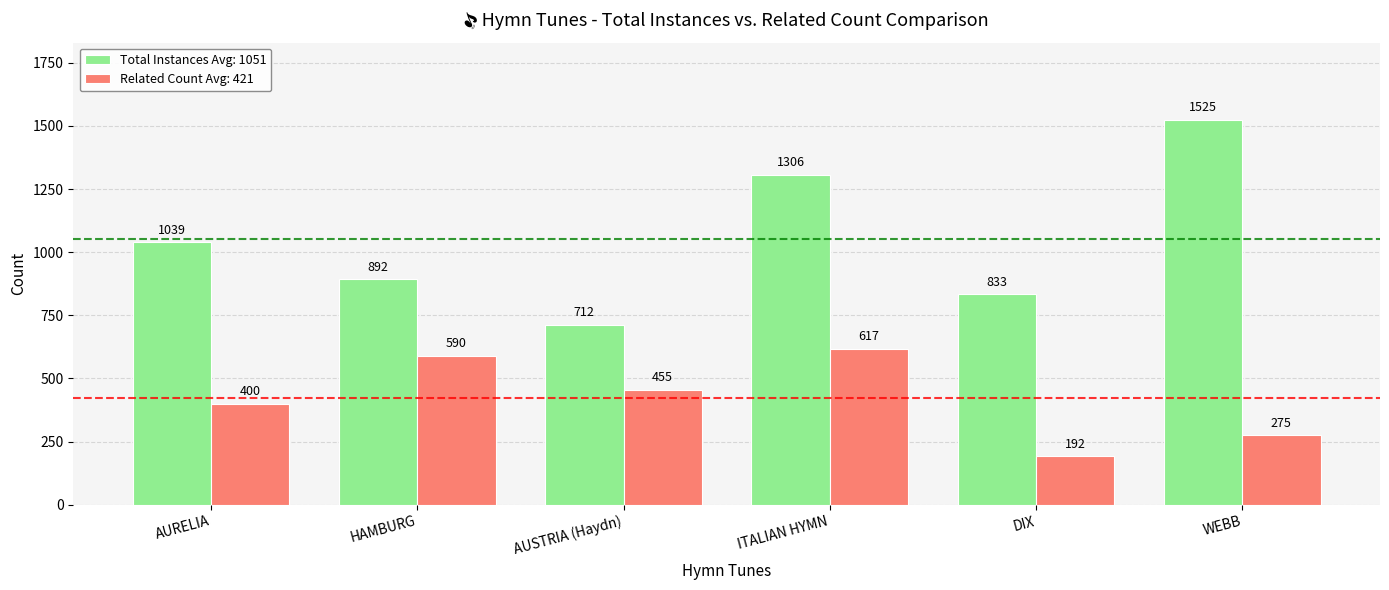

Where does the Related Count Avg: 421 series first go above 455?

HAMBURG